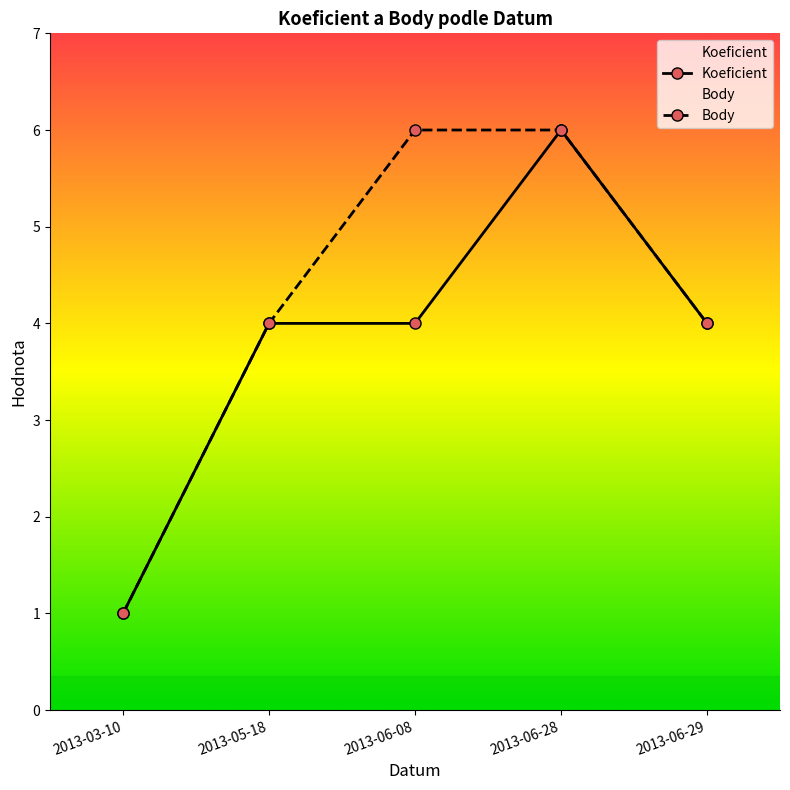

What is the label of the 4th point from the left?

2013-06-28